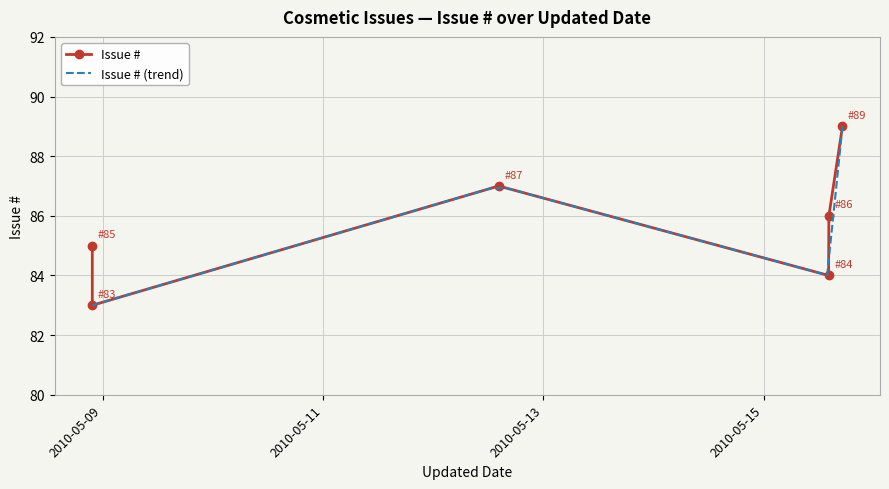

What is the maximum value for Issue # (trend)?

89.0